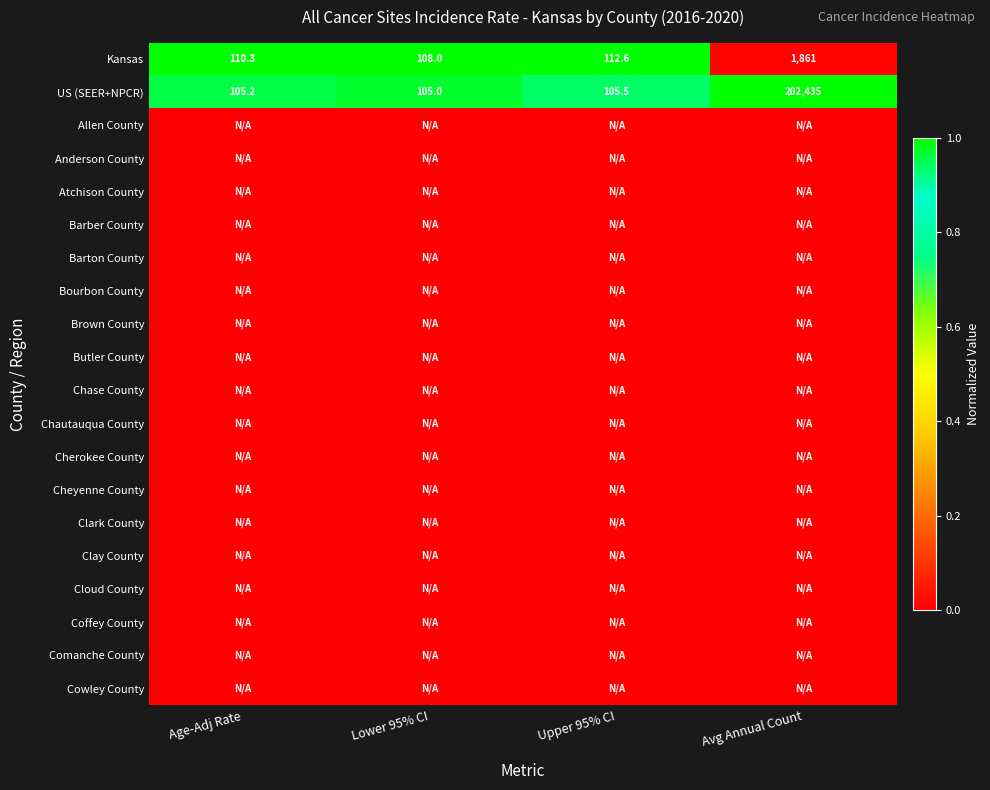

Rank the categories by Barton County value from lowest to highest.

Age-Adj Rate, Lower 95% CI, Upper 95% CI, Avg Annual Count